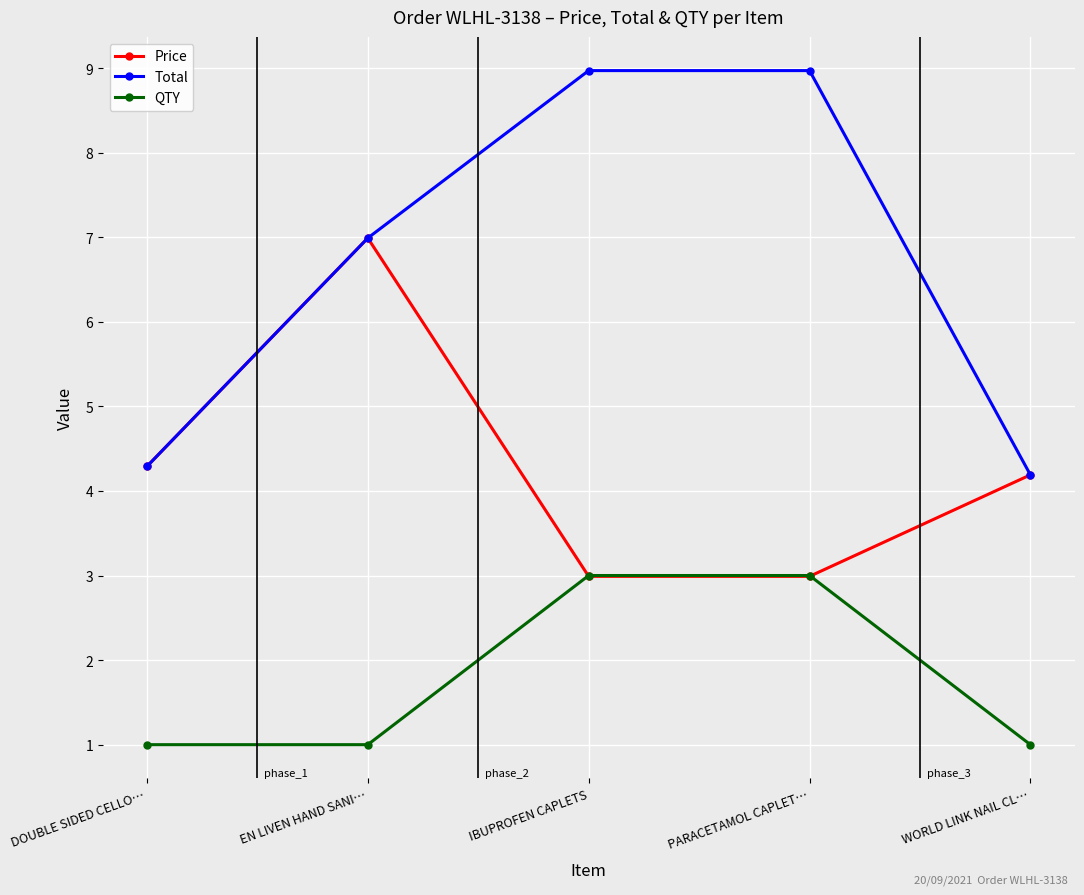

What is the lowest value of the Total series?

4.2